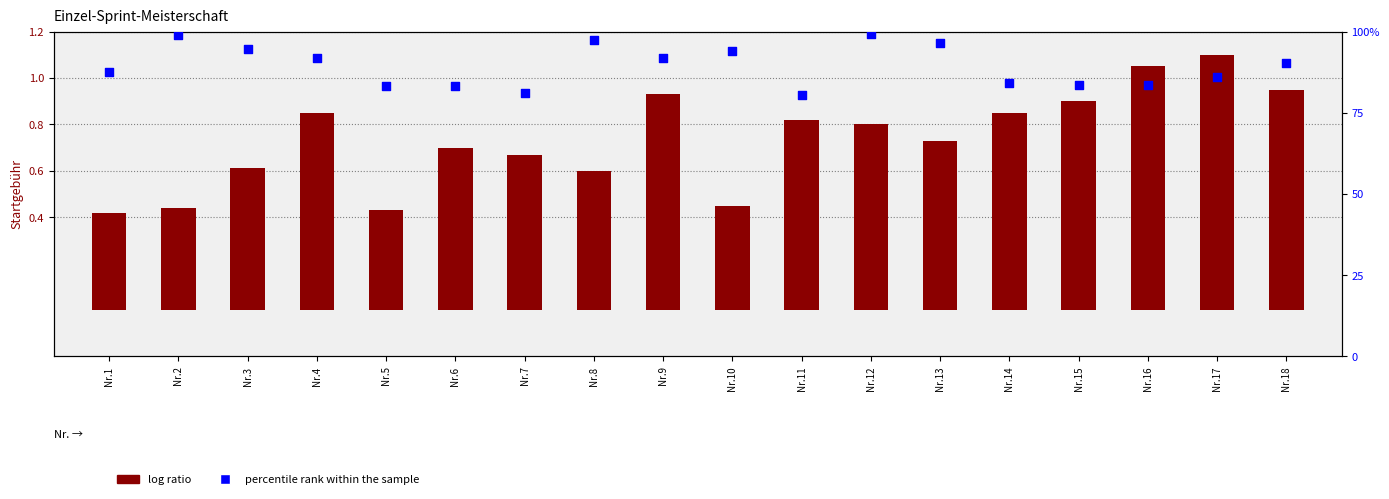

At which category is the sum across all series the highest?

Nr.12